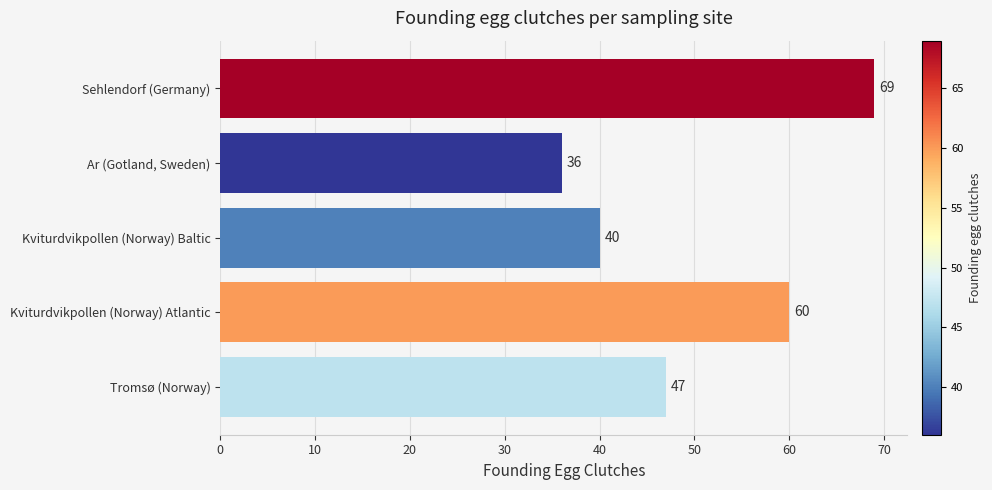

Count the number of data series in this chart.

1